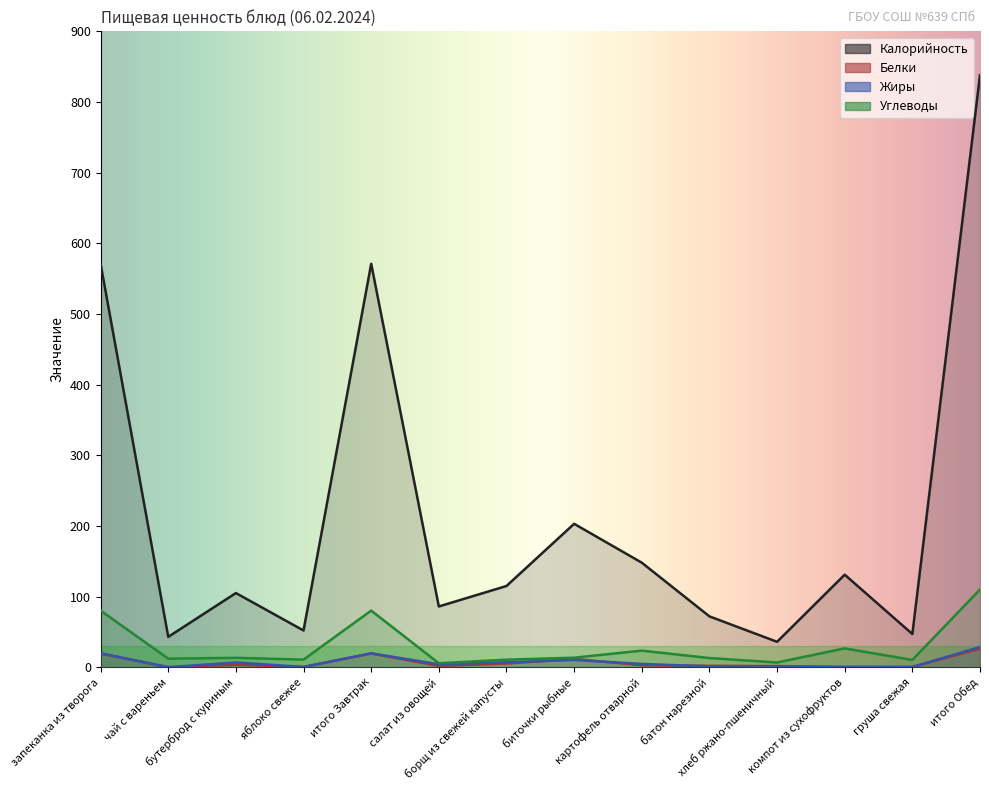

What is the difference between the highest and lowest values at итого Обед?

811.6